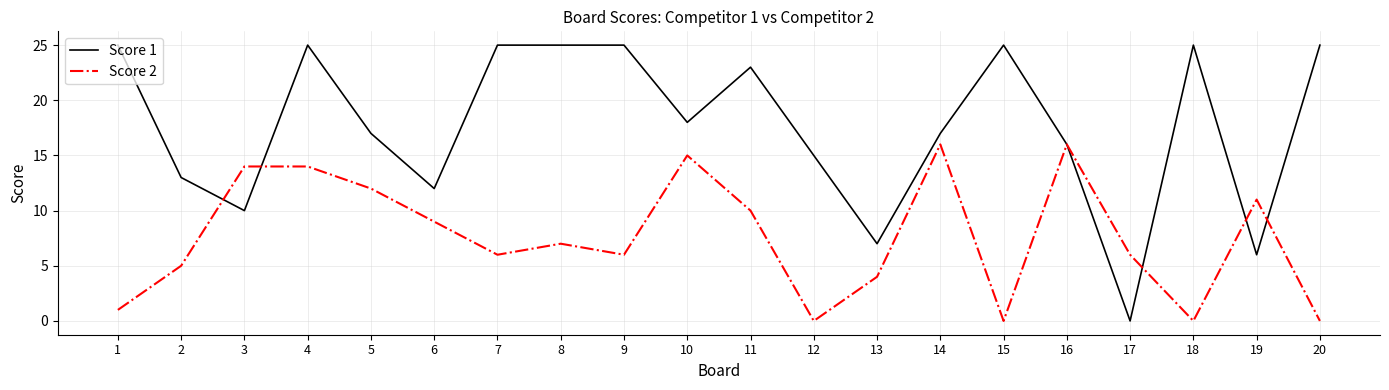

The value of Score 2 at 3 is 14. True or false?

True